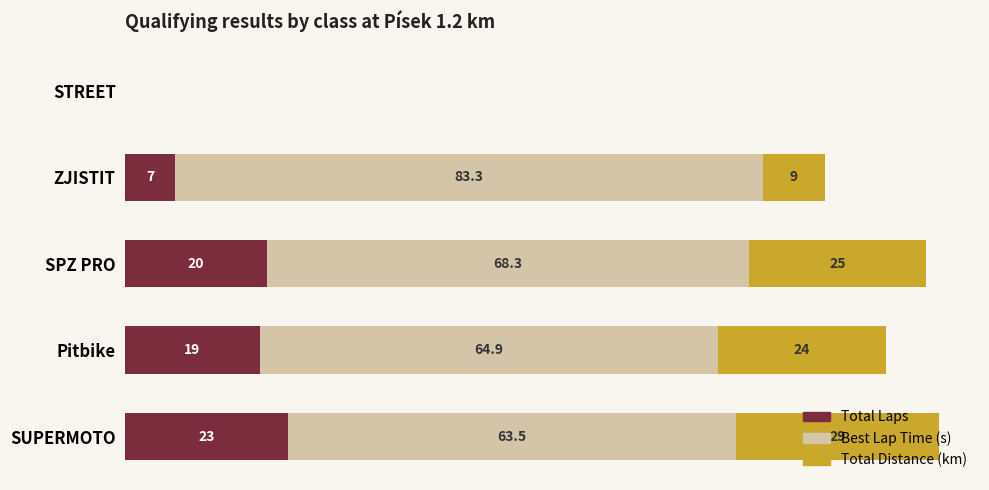

At which category is the sum across all series the highest?

SUPERMOTO